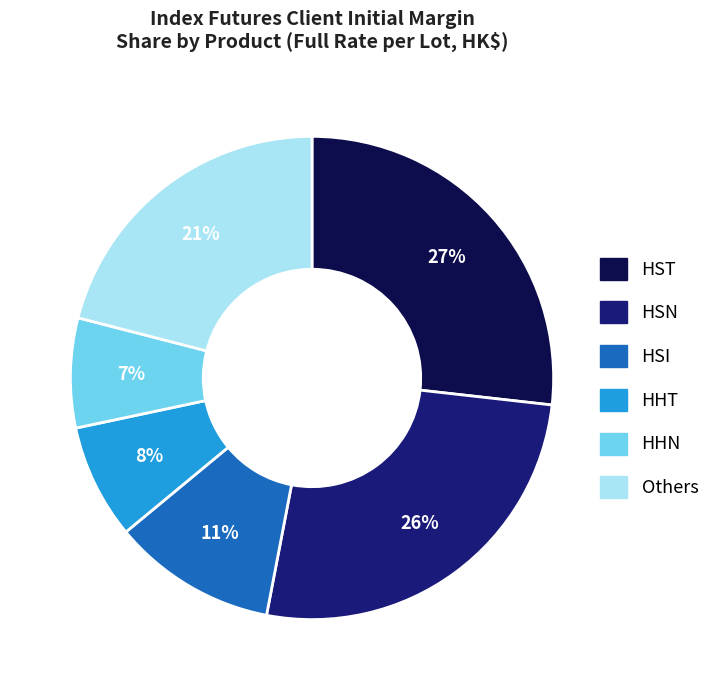

To the nearest percent, what is the average slice percentage?

17%